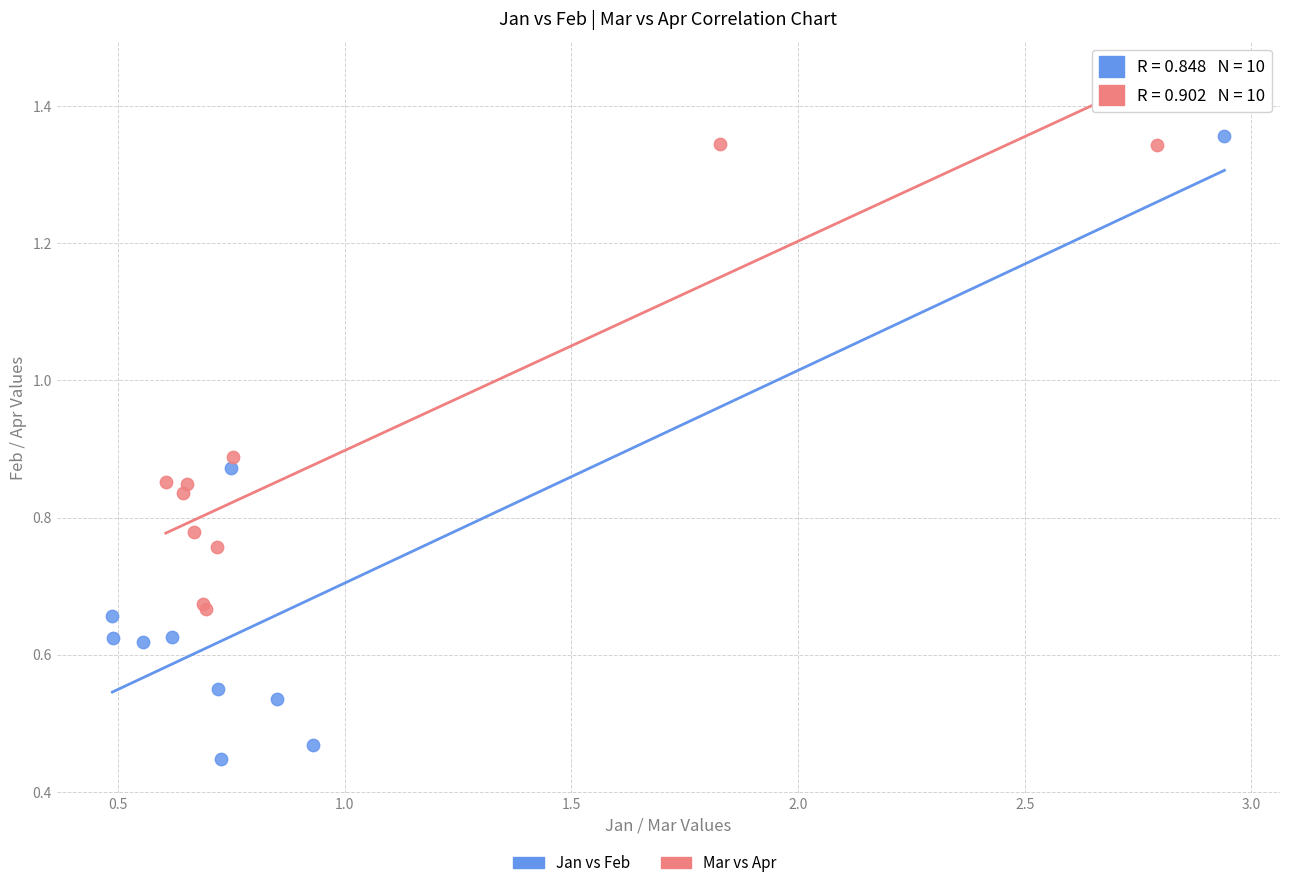

Which series has the widest spread of Y values?

Jan vs Feb